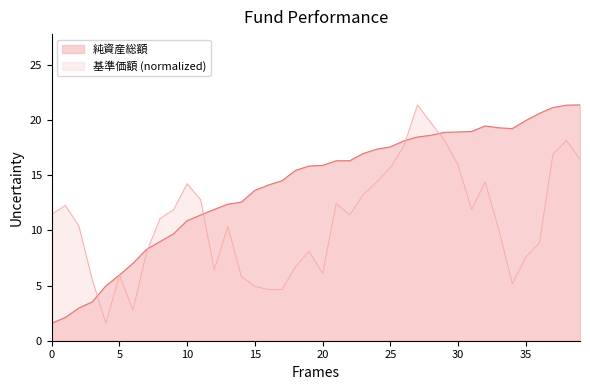

What is the difference between the maximum and minimum values in the nav series?

19.8